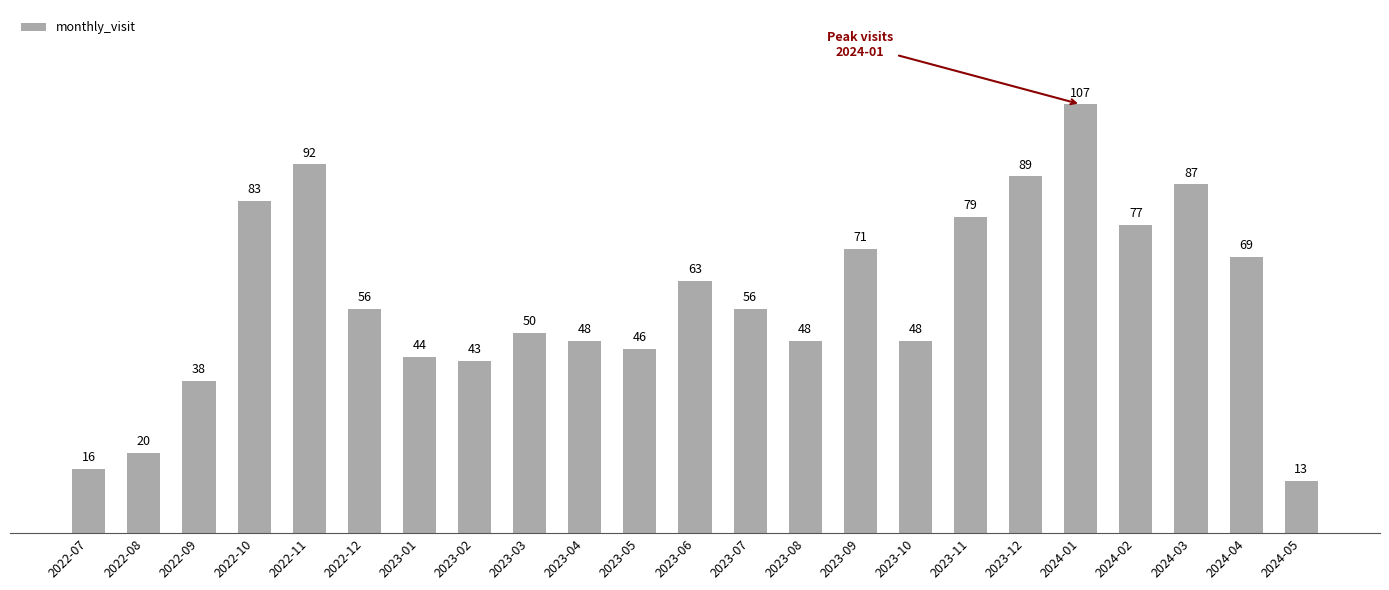

What is the average value?

58